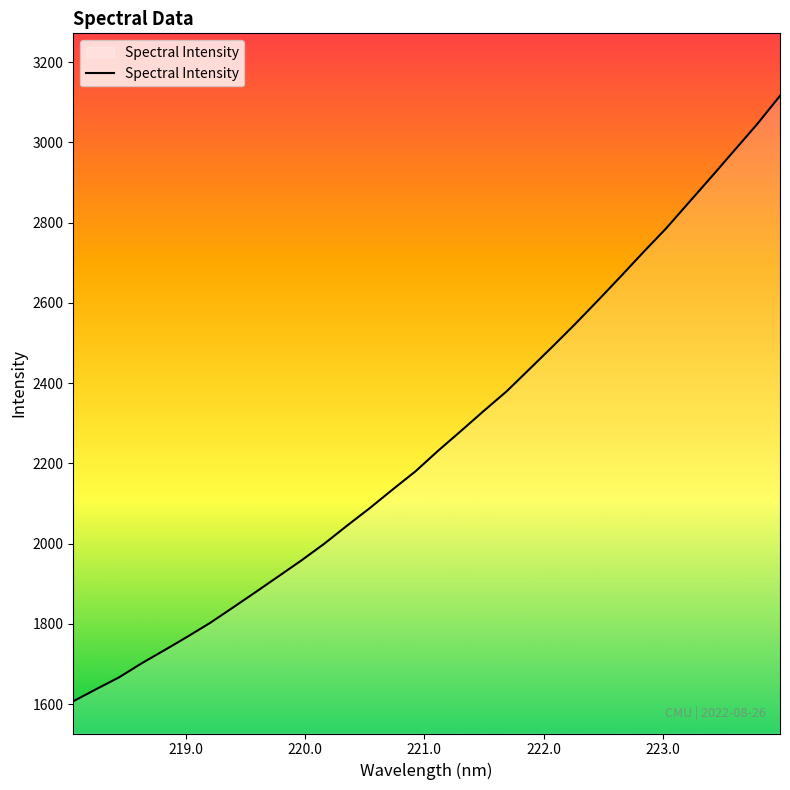

What is the minimum value shown in the chart?

1606.8